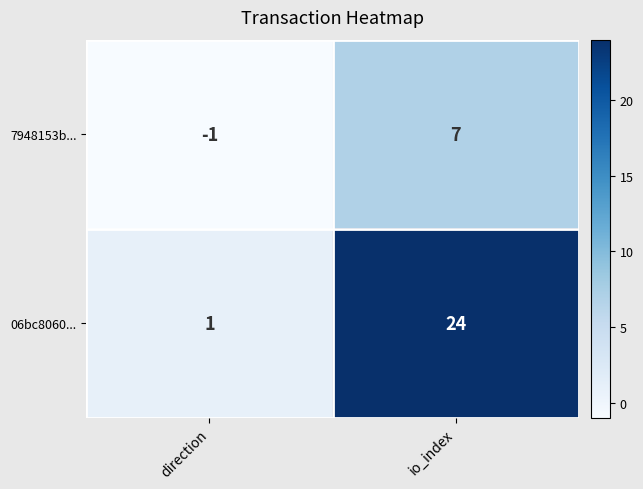

Which series has the largest total across all categories?

06bc8060...